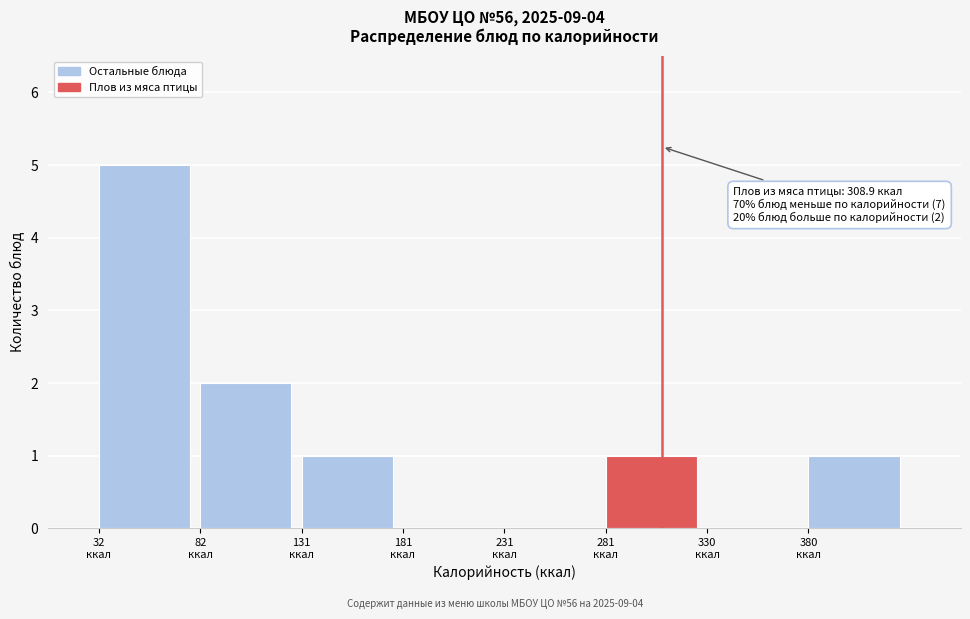

Over which range of the x-axis is the bar tallest?

30 to 80